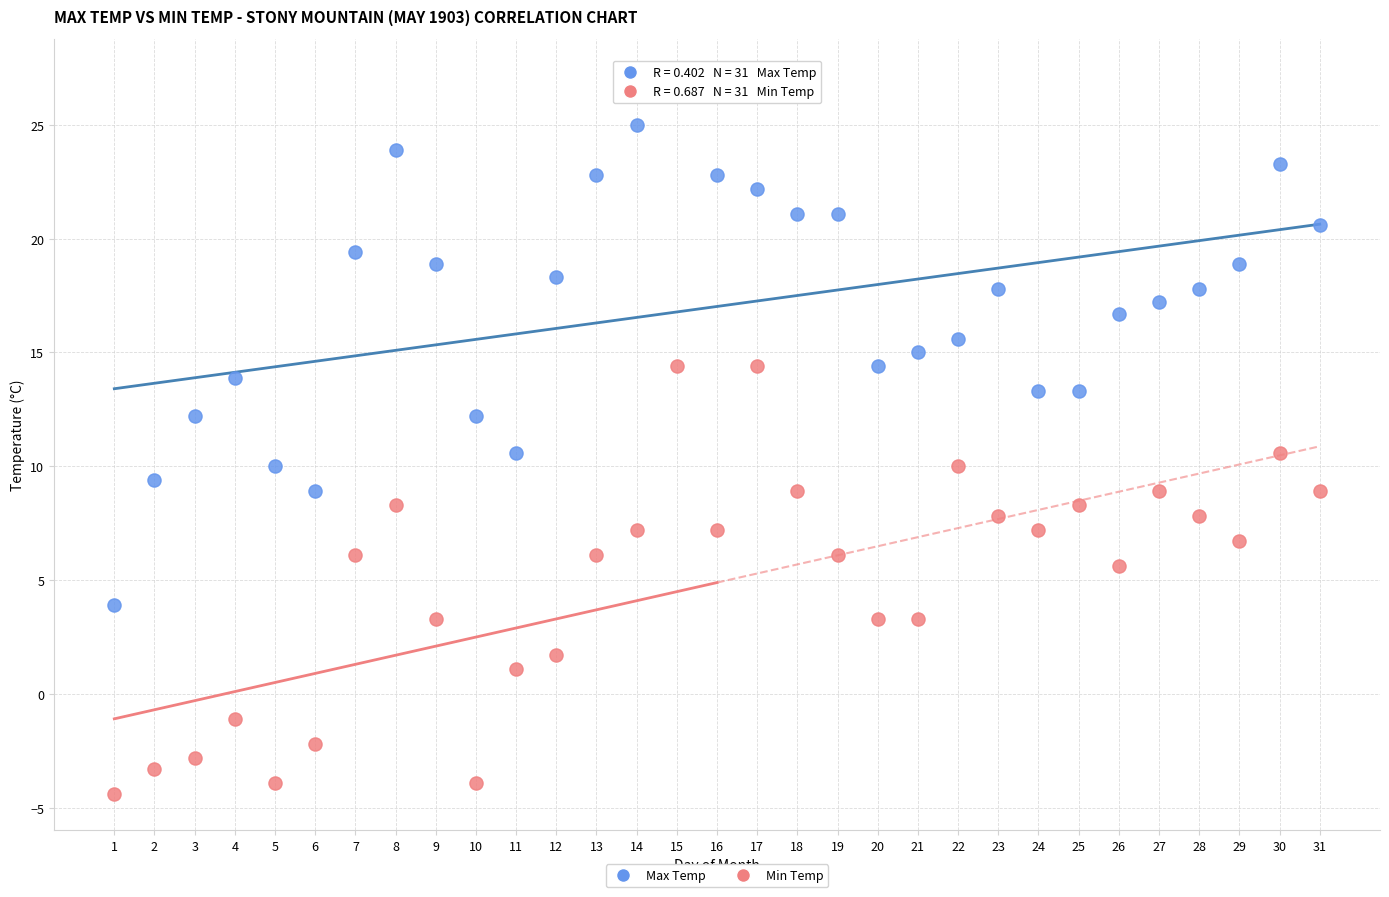

Which series reaches the minimum Y coordinate?

Min Temp